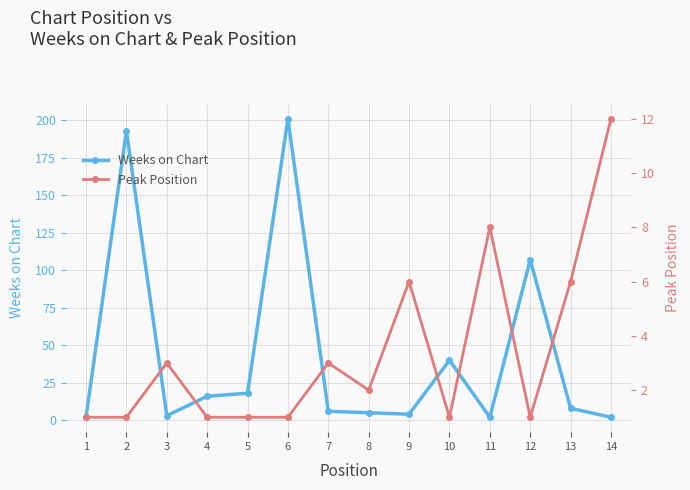

At how many categories does at least one series exceed 20?

4